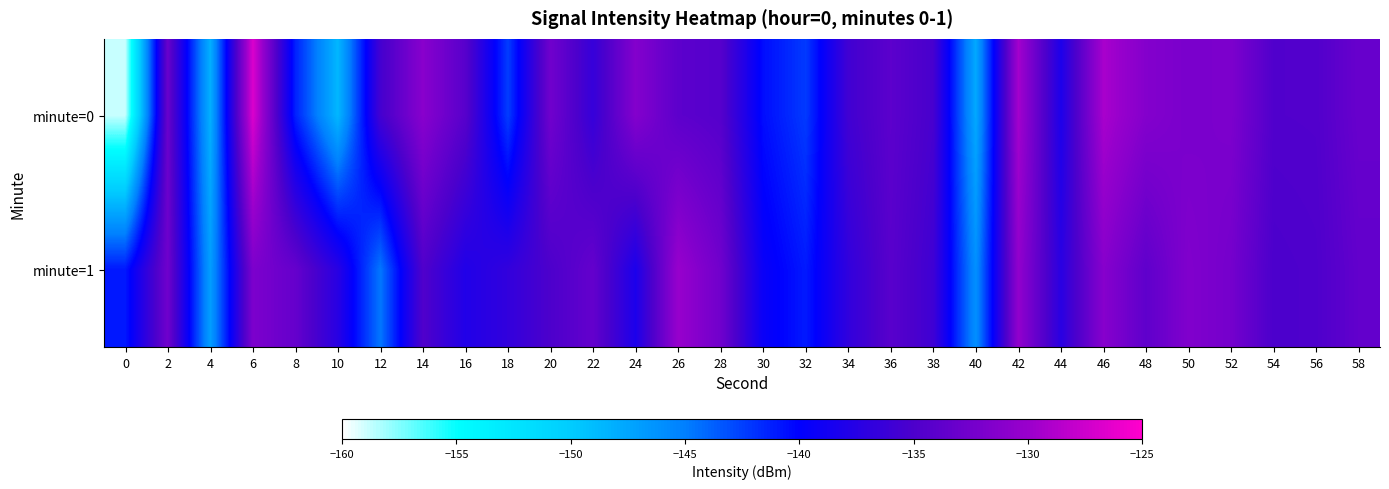

Reading right to left, what are all the values shown in this chart?

minute=0: 58=-133.2	56=-134.7	54=-134.7	52=-131.9	50=-132.1	48=-131.4	46=-129.3	44=-138.1	42=-129.5	40=-147.7	38=-135.4	36=-134.0	34=-135.8	32=-142.3	30=-140.5	28=-134.4	26=-134.0	24=-131.4	22=-136.5	20=-132.7	18=-142.4	16=-134.3	14=-131.1	12=-135.6	10=-148.6	8=-141.2	6=-126.8	4=-148.2	2=-133.2	0=-158.9
minute=1: 58=-133.6	56=-134.9	54=-135.1	52=-132.4	50=-131.6	48=-133.8	46=-131.2	44=-137.3	42=-130.5	40=-146.1	38=-135.9	36=-134.2	34=-136.8	32=-141.0	30=-139.4	28=-132.7	26=-130.1	24=-138.2	22=-133.5	20=-135.0	18=-136.7	16=-137.9	14=-134.8	12=-144.7	10=-137.4	8=-133.4	6=-131.9	4=-147.0	2=-132.7	0=-141.0